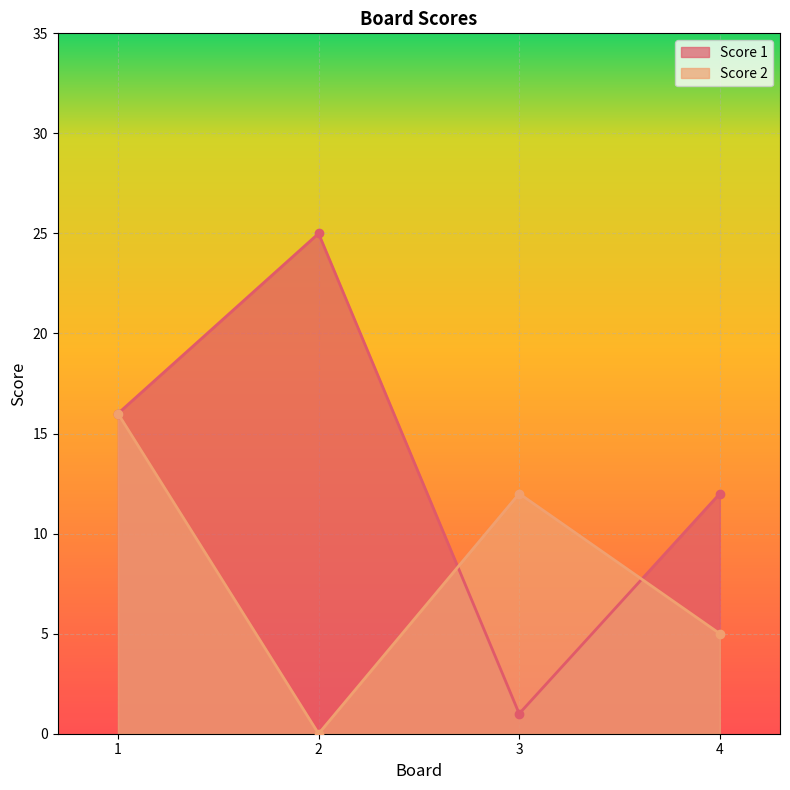

What is the sum of all Score 2 values?

33